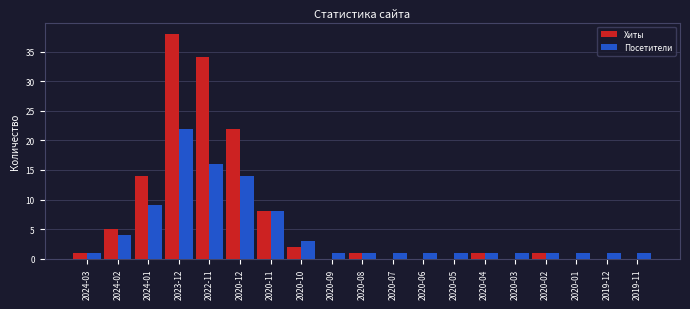

What is the sum of all Посетители values?

88